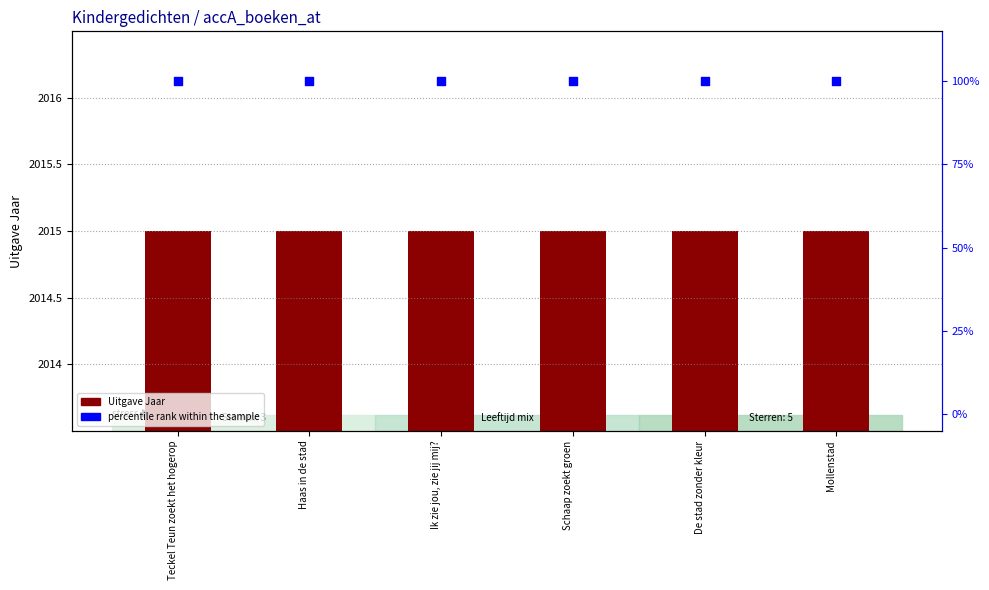

What is the total value across all series at De stad zonder kleur?

2115